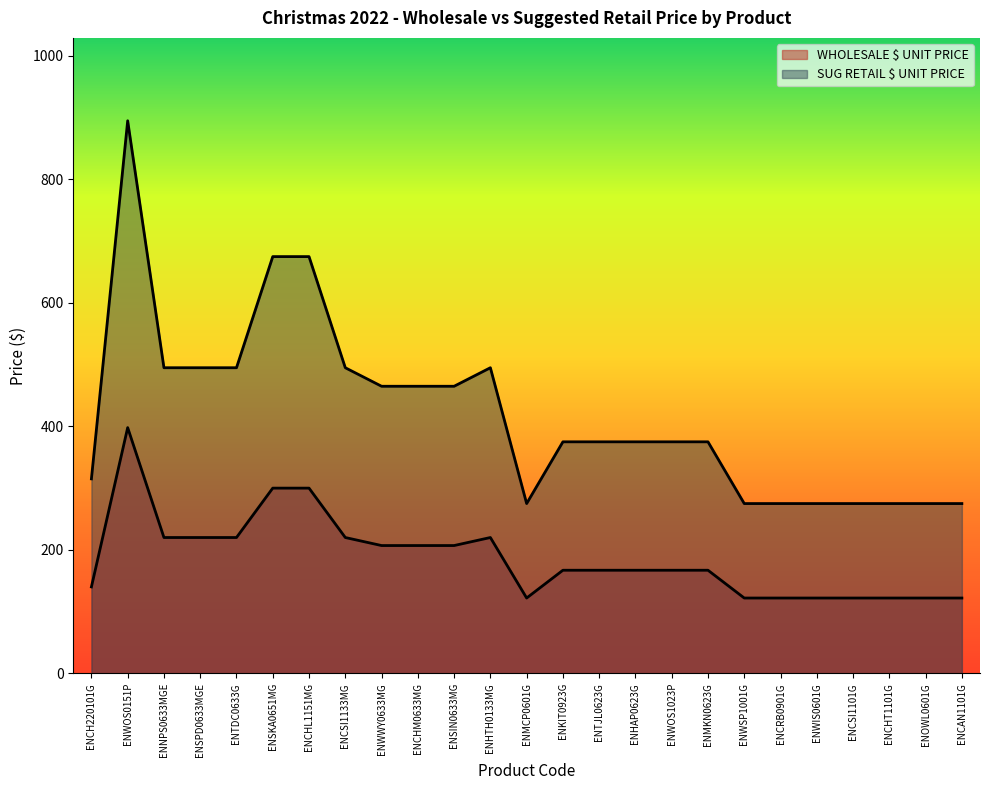

Reading left to right, list all the values displayed in this chart.

WHOLESALE $ UNIT PRICE: ENCH220101G=140	ENWOS0151P=398	ENNPS0633MGE=220	ENSPD0633MGE=220	ENTDC0633G=220	ENSKA0651MG=300	ENCHL1151MG=300	ENCSI1133MG=220	ENWWY0633MG=207	ENCHM0633MG=207	ENSIN0633MG=207	ENHTH0133MG=220	ENMCP0601G=122	ENKIT0923G=167	ENTJL0623G=167	ENHAP0623G=167	ENWOS1023P=167	ENMKN0623G=167	ENWSP1001G=122	ENCRB0901G=122	ENWIS0601G=122	ENCSI1101G=122	ENCHT1101G=122	ENOWL0601G=122	ENCAN1101G=122
SUG RETAIL $ UNIT PRICE: ENCH220101G=315	ENWOS0151P=895	ENNPS0633MGE=495	ENSPD0633MGE=495	ENTDC0633G=495	ENSKA0651MG=675	ENCHL1151MG=675	ENCSI1133MG=495	ENWWY0633MG=465	ENCHM0633MG=465	ENSIN0633MG=465	ENHTH0133MG=495	ENMCP0601G=275	ENKIT0923G=375	ENTJL0623G=375	ENHAP0623G=375	ENWOS1023P=375	ENMKN0623G=375	ENWSP1001G=275	ENCRB0901G=275	ENWIS0601G=275	ENCSI1101G=275	ENCHT1101G=275	ENOWL0601G=275	ENCAN1101G=275